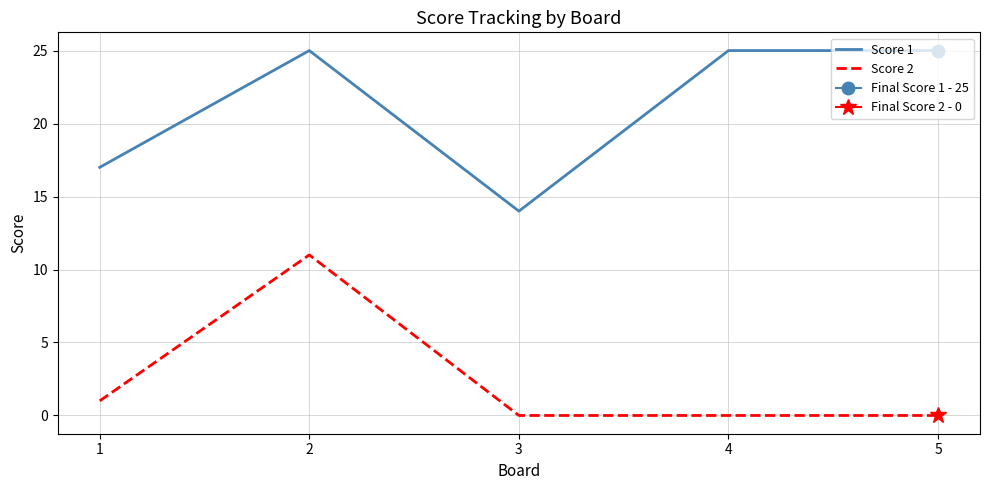

What is the maximum value for Score 2?

11